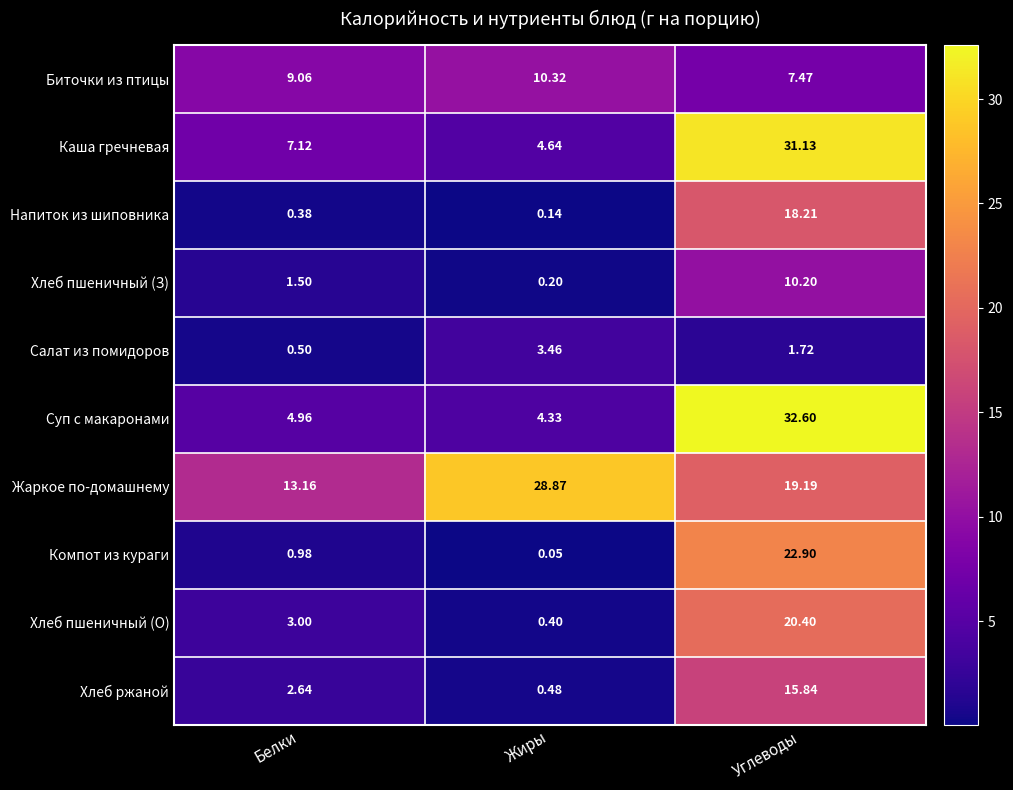

List the series in order of their peak value, highest first.

Суп с макаронами, Каша гречневая, Жаркое по-домашнему, Компот из кураги, Хлеб пшеничный (О), Напиток из шиповника, Хлеб ржаной, Биточки из птицы, Хлеб пшеничный (З), Салат из помидоров